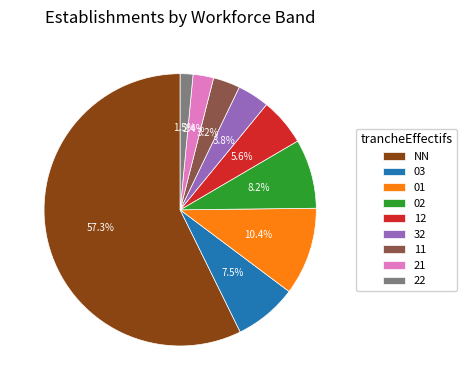

Is the sum of 22 and 12 greater than half?

No